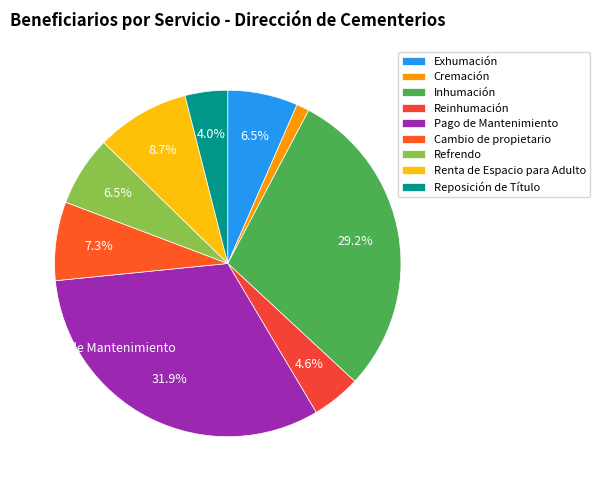

Is Reposición de Título the majority of the pie?

No